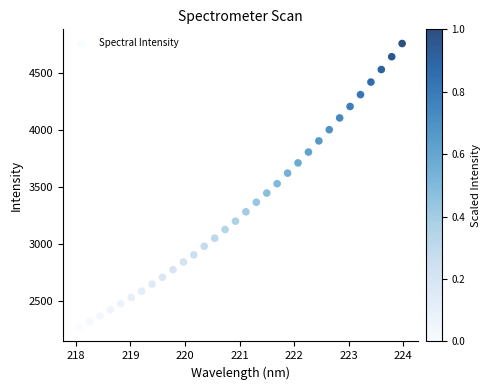

What is the range of X values (max minus min)?

5.9